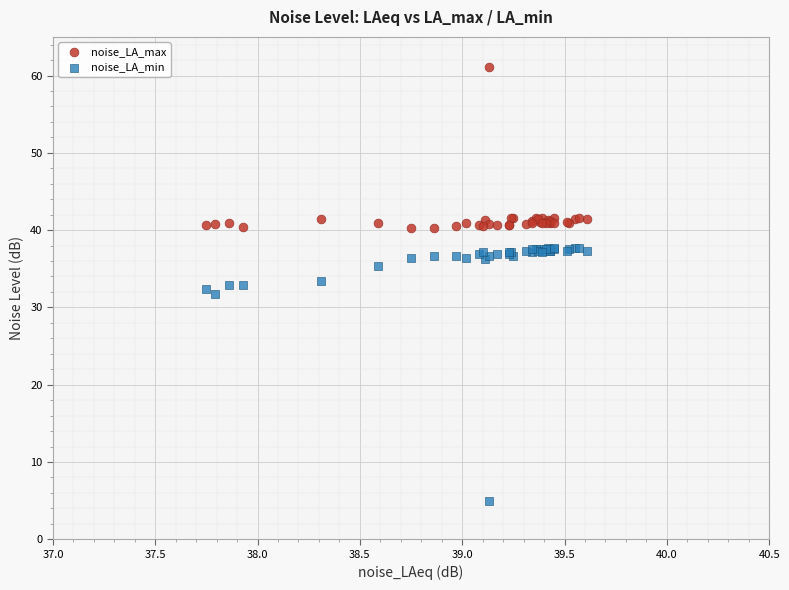

Which series reaches the maximum Y coordinate?

noise_LA_max